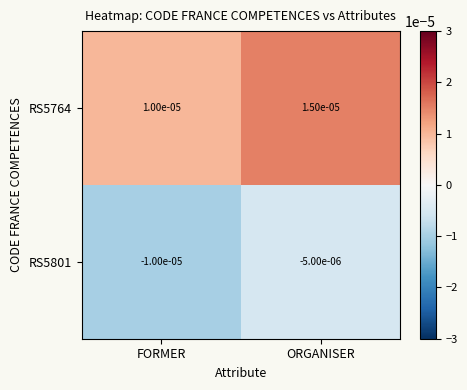

At which category is the sum across all series the highest?

ORGANISER